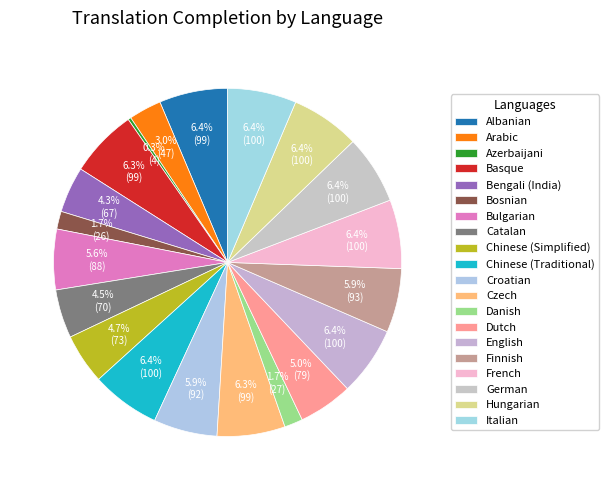

Rank the categories by value from highest to lowest.

English, Chinese (Traditional), French, Hungarian, Italian, German, Albanian, Basque, Czech, Finnish, Croatian, Bulgarian, Dutch, Chinese (Simplified), Catalan, Bengali (India), Arabic, Danish, Bosnian, Azerbaijani